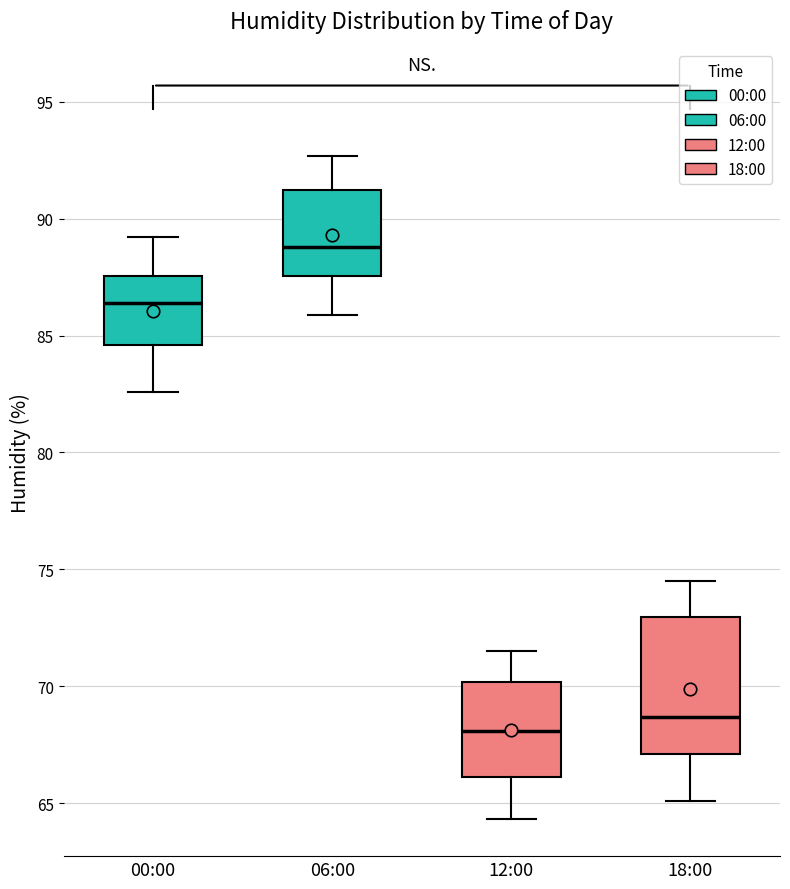

Reading left to right, read every box against the y-axis: the position of its median line, the range the box covers, and the ends of its whiskers. The values are not printed on the chart, so give them approximately, as read against the axis.

00:00: median 86.5, box 84.5 to 87.5, whiskers 82.5 to 89.0
06:00: median 89.0, box 87.5 to 91.5, whiskers 86.0 to 92.5
12:00: median 68.0, box 66.0 to 70.0, whiskers 64.5 to 71.5
18:00: median 68.5, box 67.0 to 73.0, whiskers 65.0 to 74.5